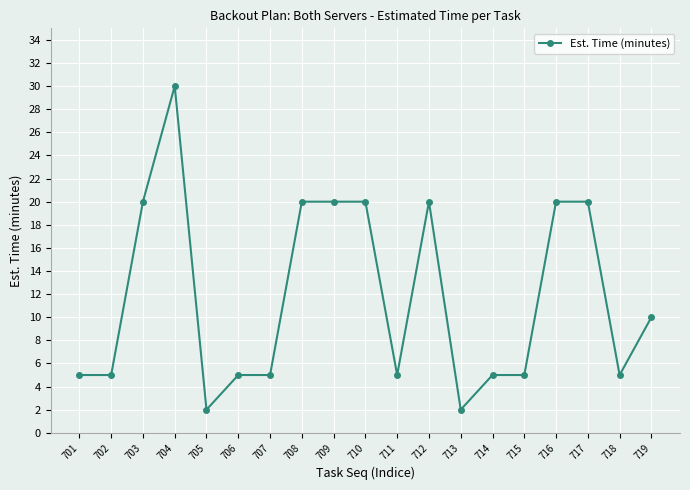

Which category has the highest value across all series?

704